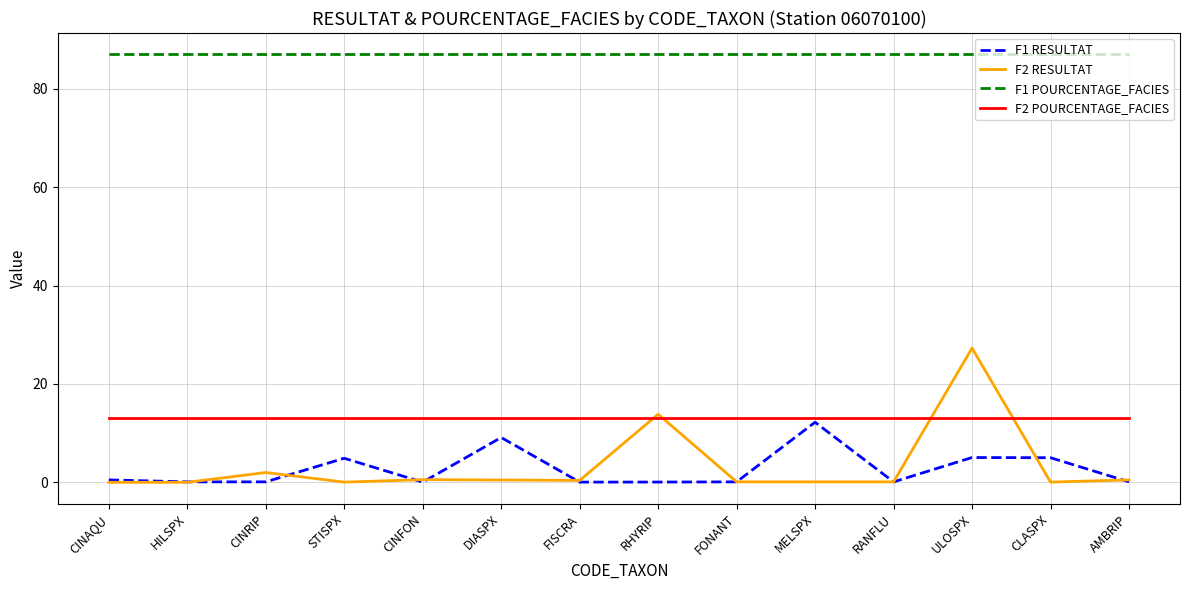

True or false: F1 RESULTAT and F2 POURCENTAGE_FACIES intersect in this chart.

False